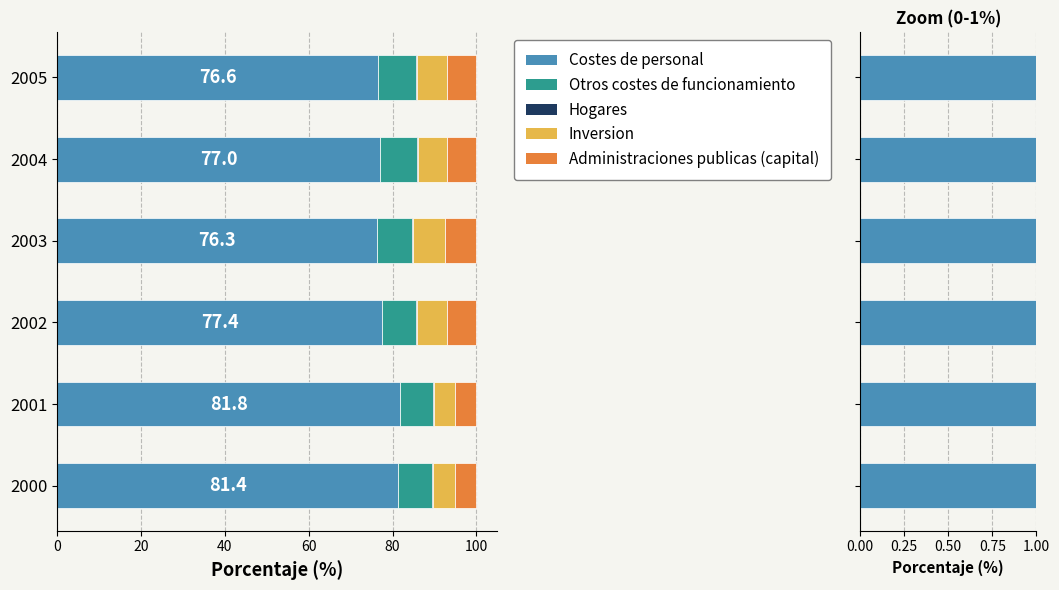

What are all the series names shown in the legend?

Costes de personal, Otros costes de funcionamiento, Hogares, Inversion, Administraciones publicas (capital)